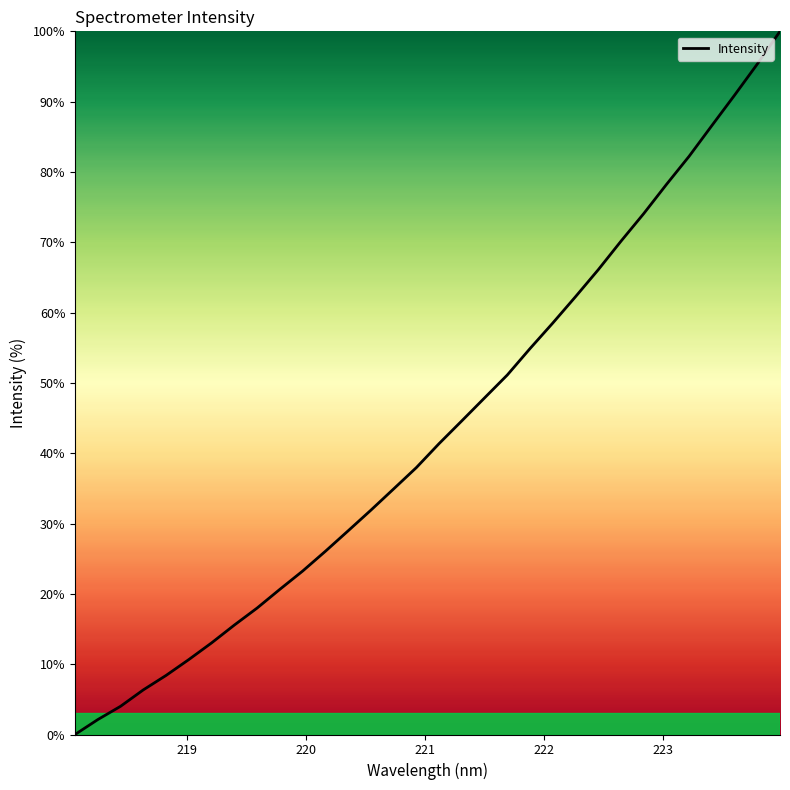

What is the greatest value displayed?

100.0